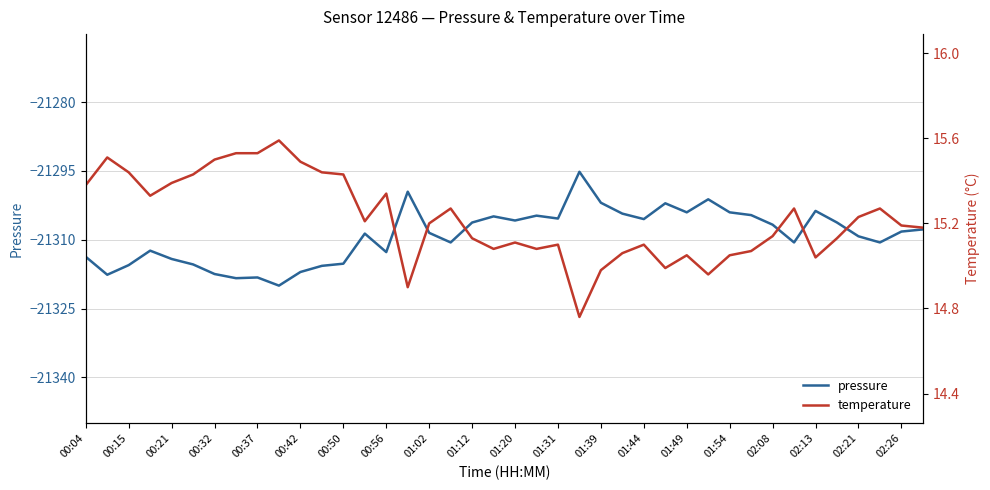

What is the maximum value for pressure?

-21295.2